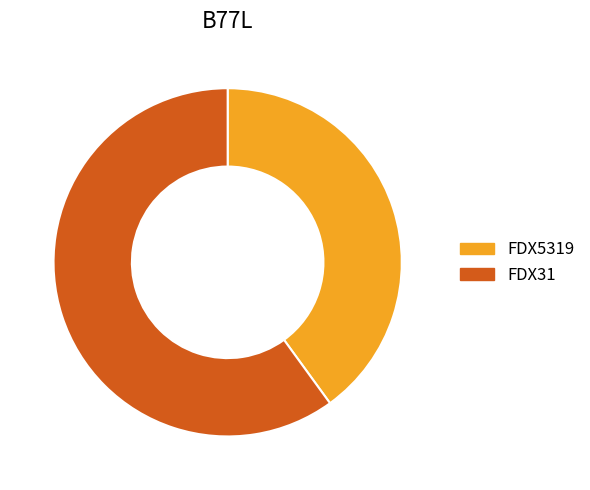

Is the sum of FDX5319 and FDX31 greater than half?

Yes